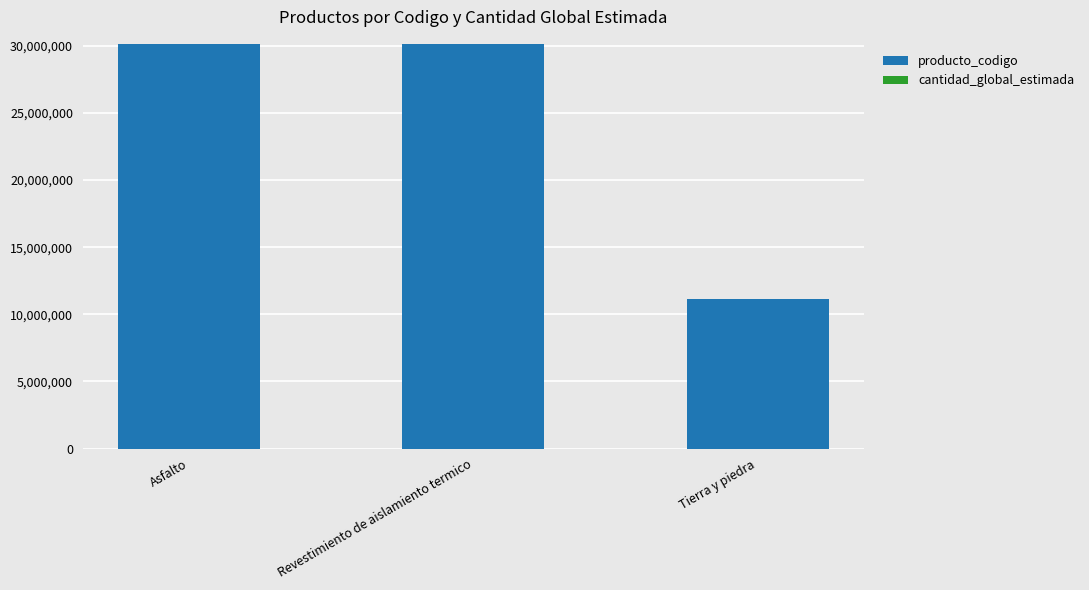

What is the highest value of the producto_codigo series?

30141505